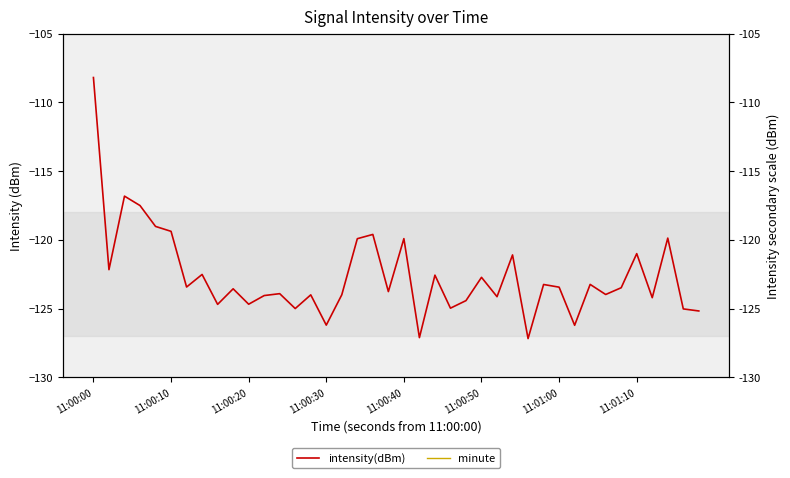

What are all the series names shown in the legend?

intensity(dBm), minute